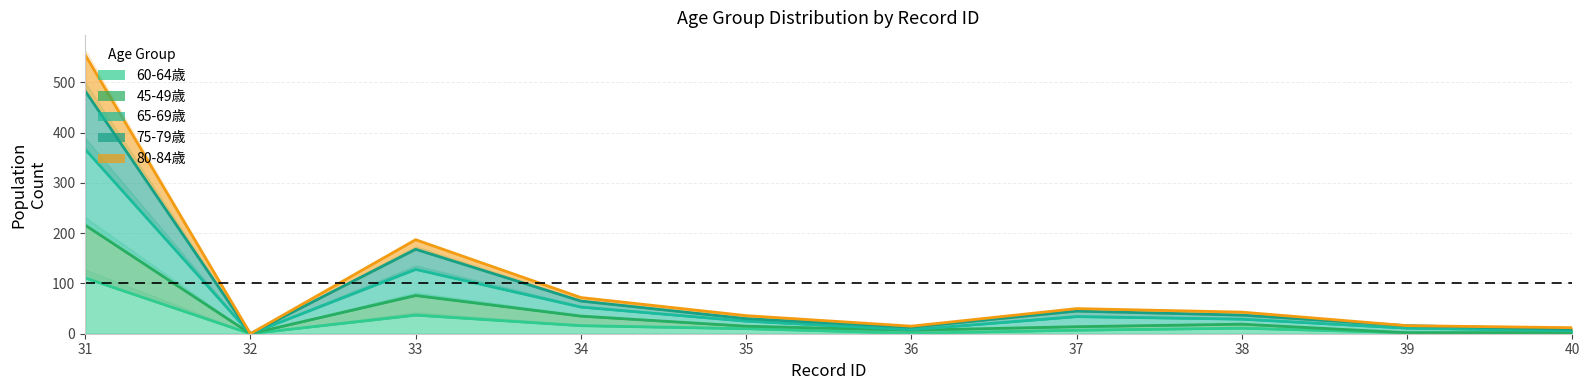

True or false: 60-64歳 has a value of -64 at 26.

False